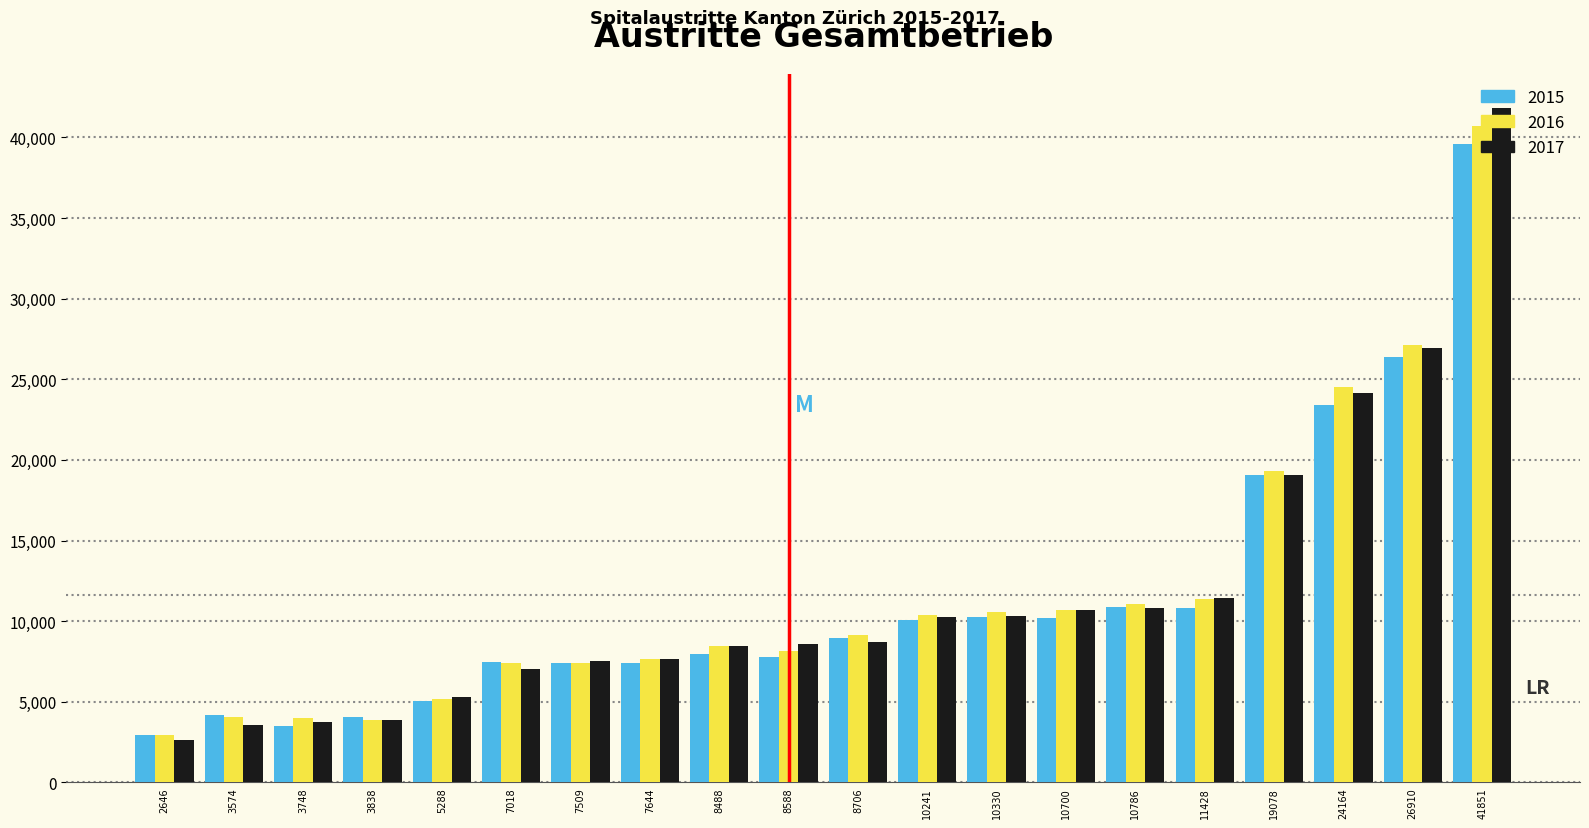

Which series has the widest spread of values?

2017